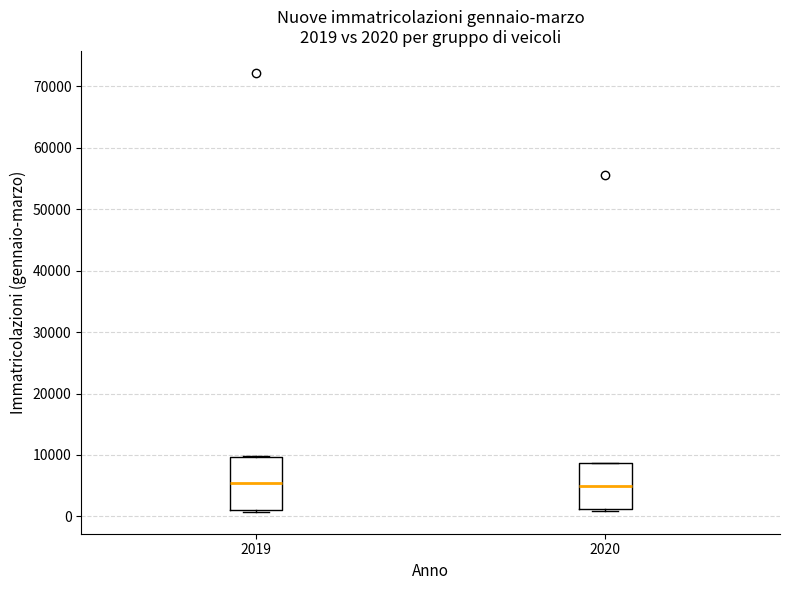

Comparing the boxes themselves (not the whiskers), which one is the tallest?

2019